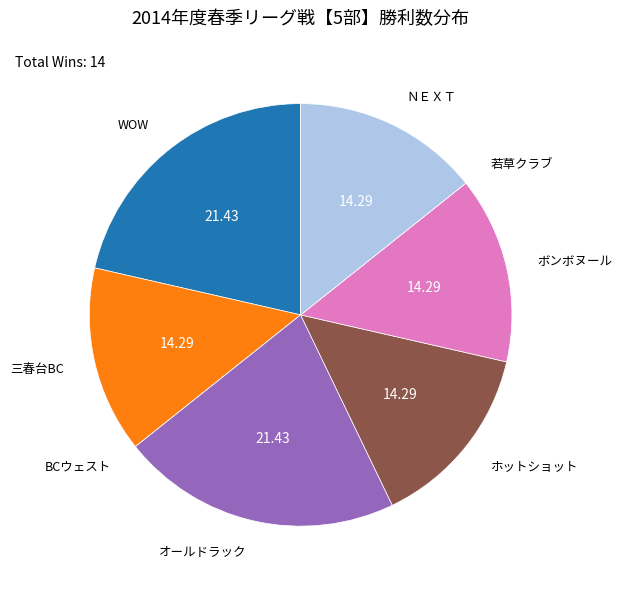

Is there any slice that represents more than half of the pie?

No